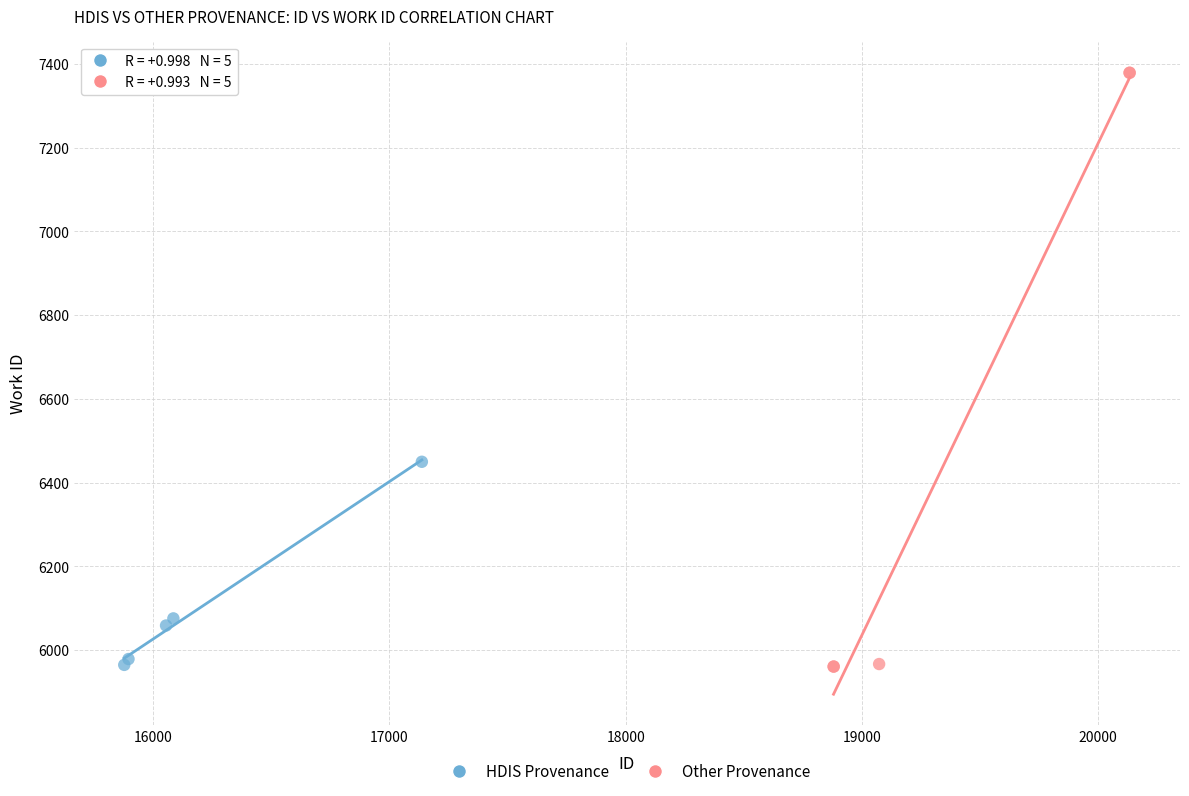

Which series has the largest Y range (max minus min)?

Other Provenance